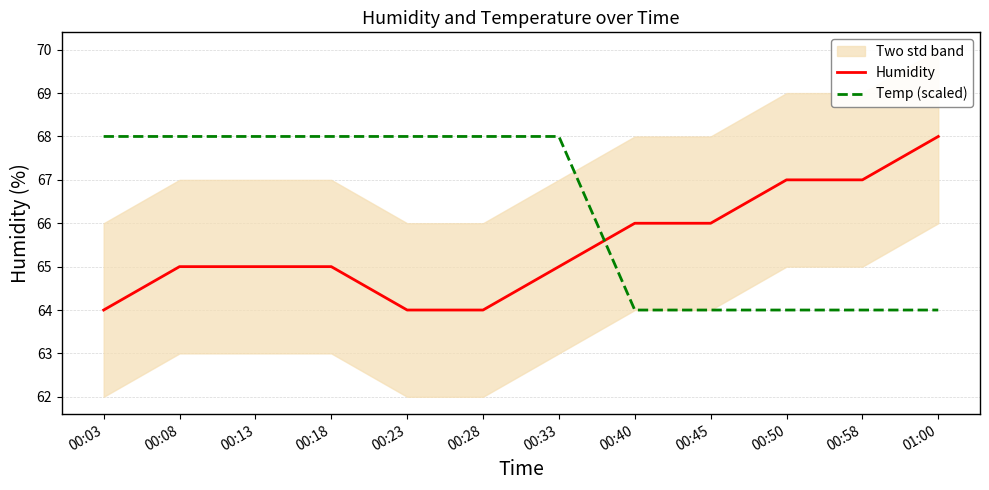

What is the total value across all series at 00:13?

133.0